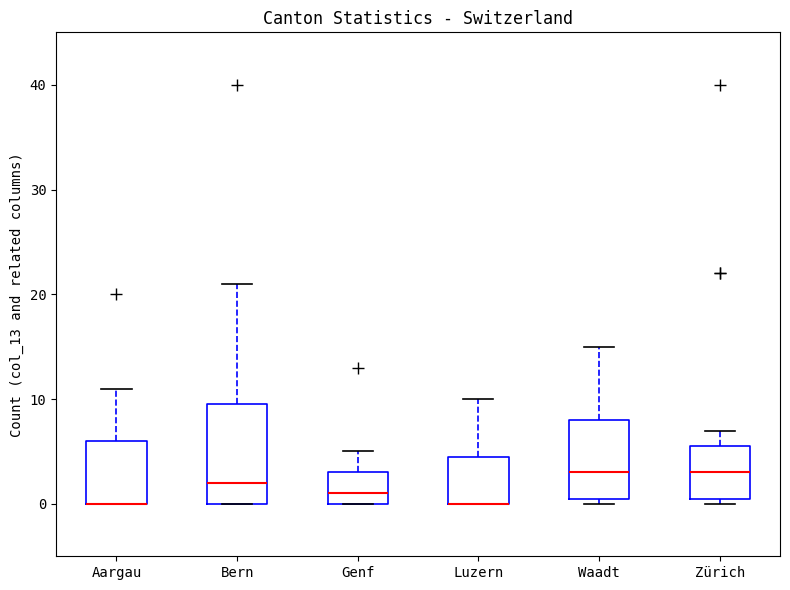

Where is the lower edge of the box for Aargau on the y-axis? The values are not printed on the chart, so give them approximately, as read against the axis.

0